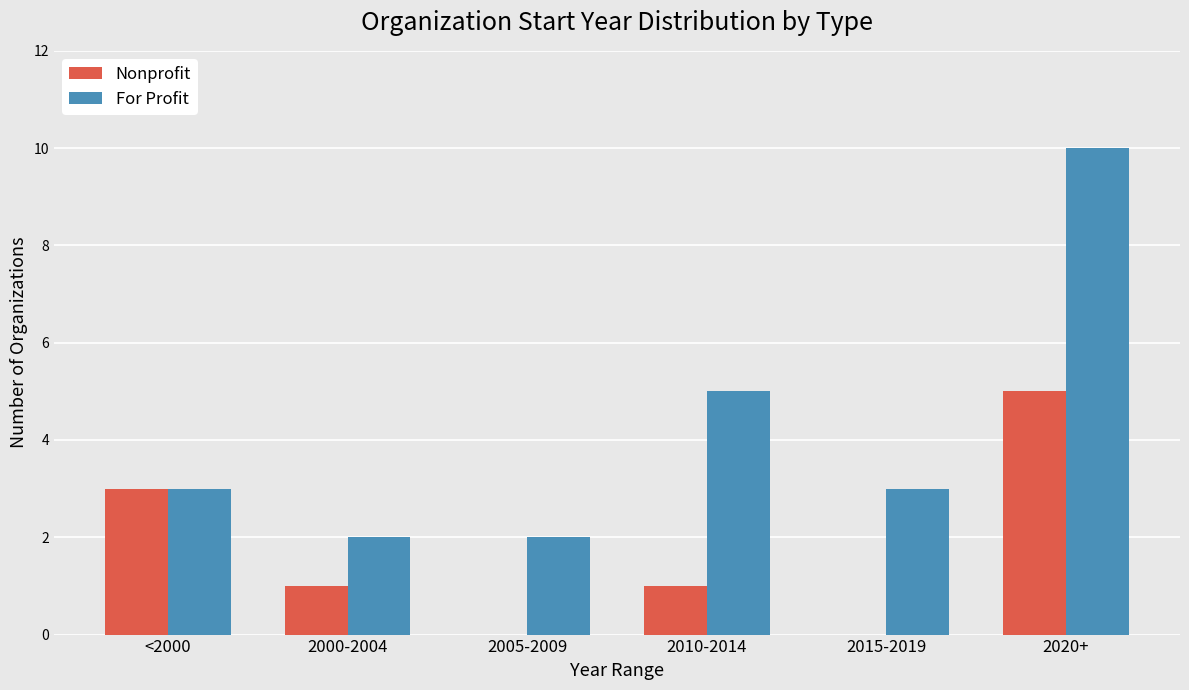

Count the Nonprofit values in the range 0 to 3.

5